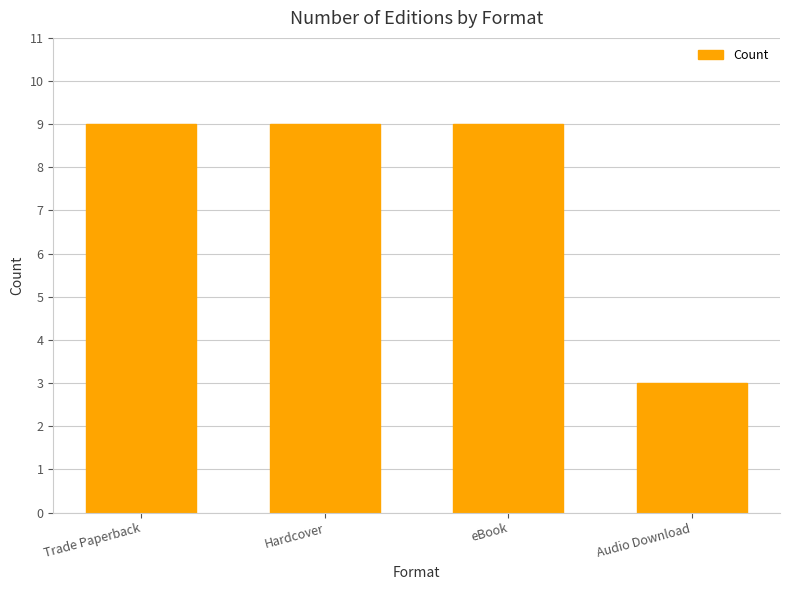

What is the label of the 2nd bar from the right?

eBook